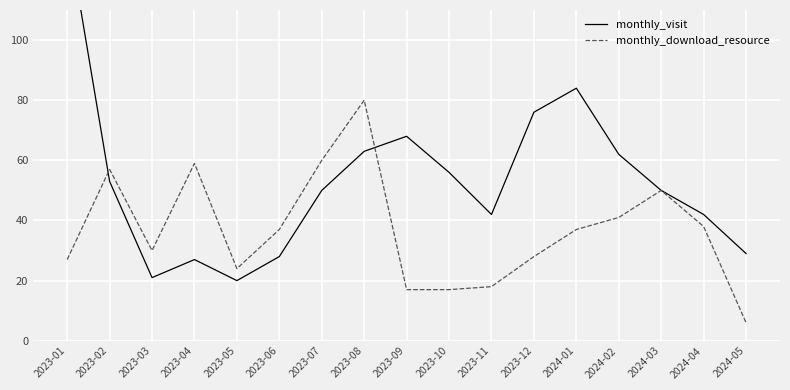

What is the label of the 13th point from the right?

2023-05